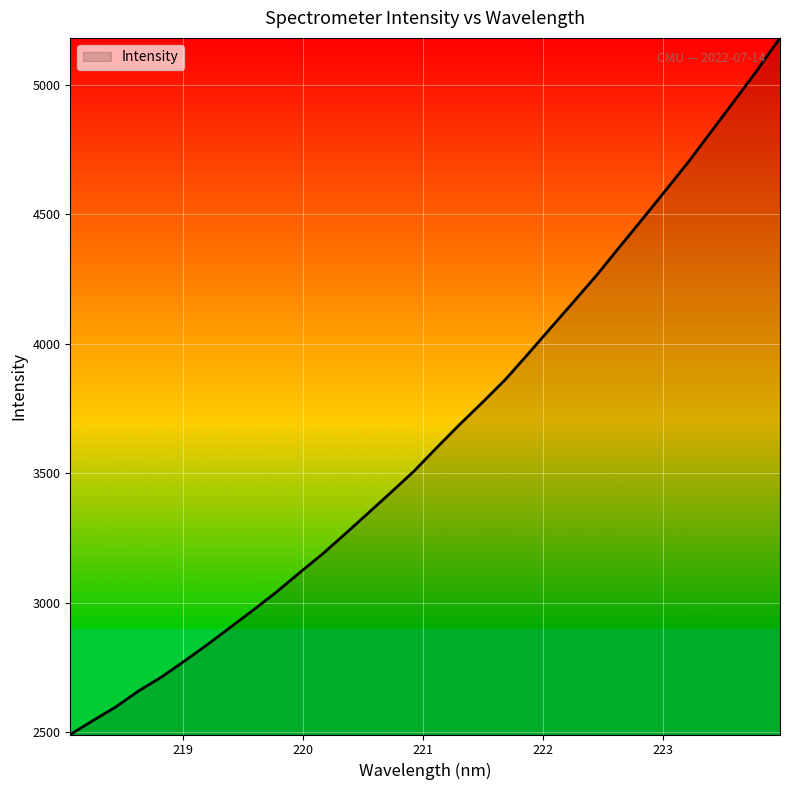

What is the minimum value shown in the chart?

2491.9